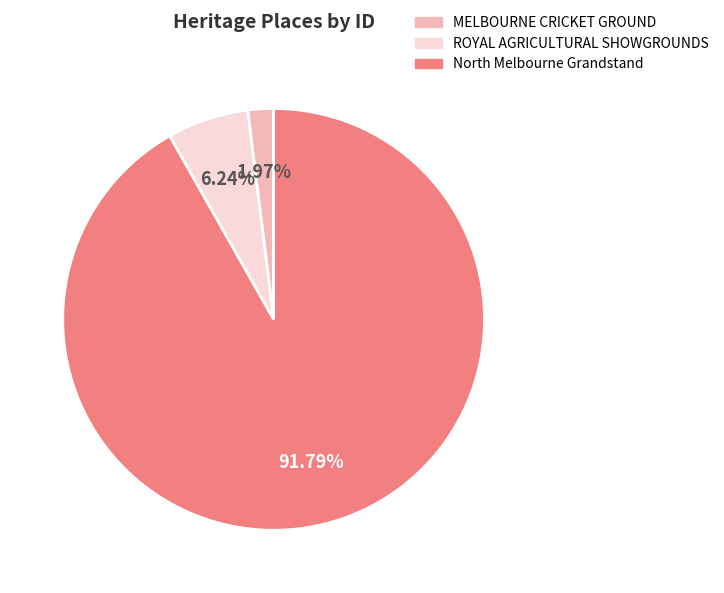

Which slice is the smallest?

MELBOURNE CRICKET GROUND